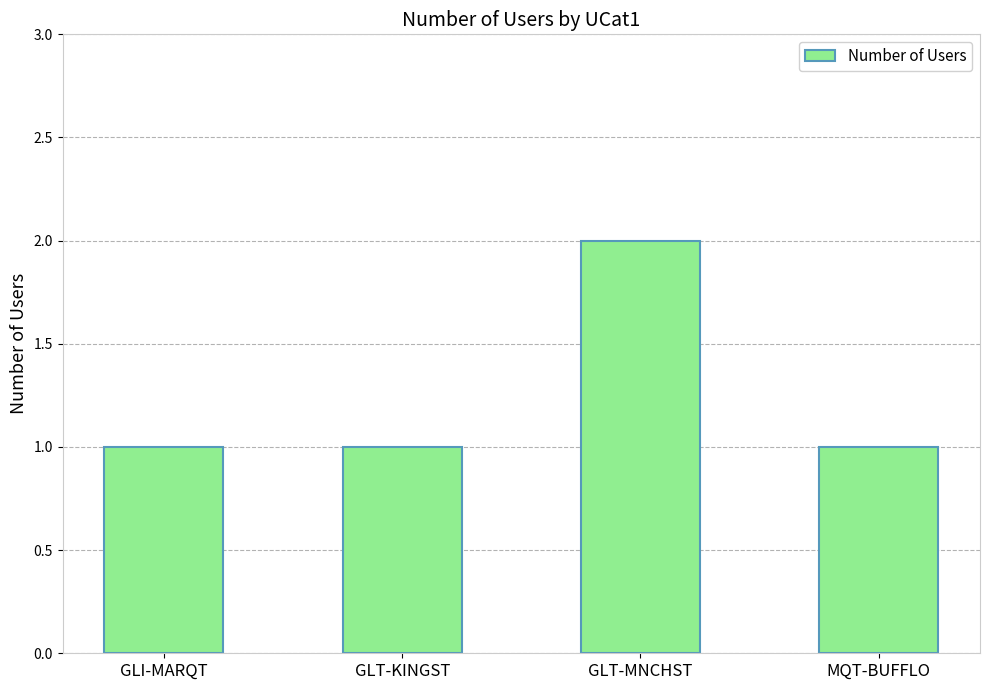

What is the difference between the maximum and minimum values?

1